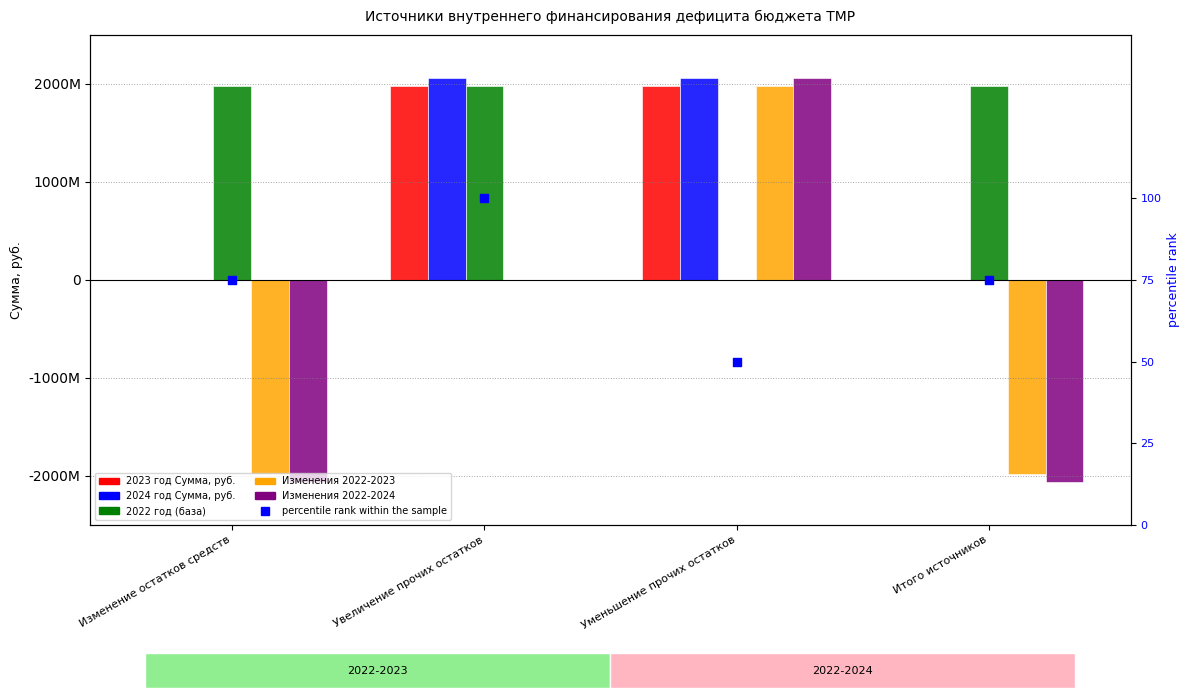

Which series has the largest Y range (max minus min)?

Изменения 2022-2024